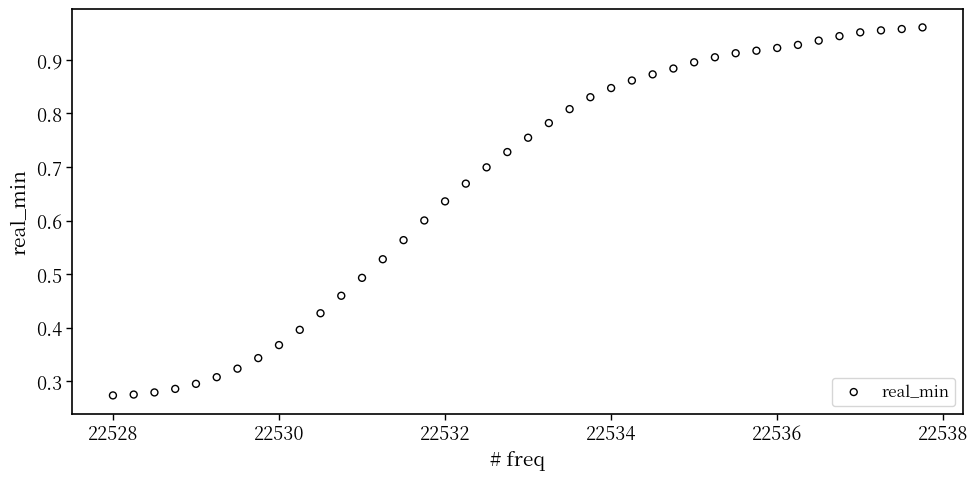

What is the range of X values (max minus min)?

9.8